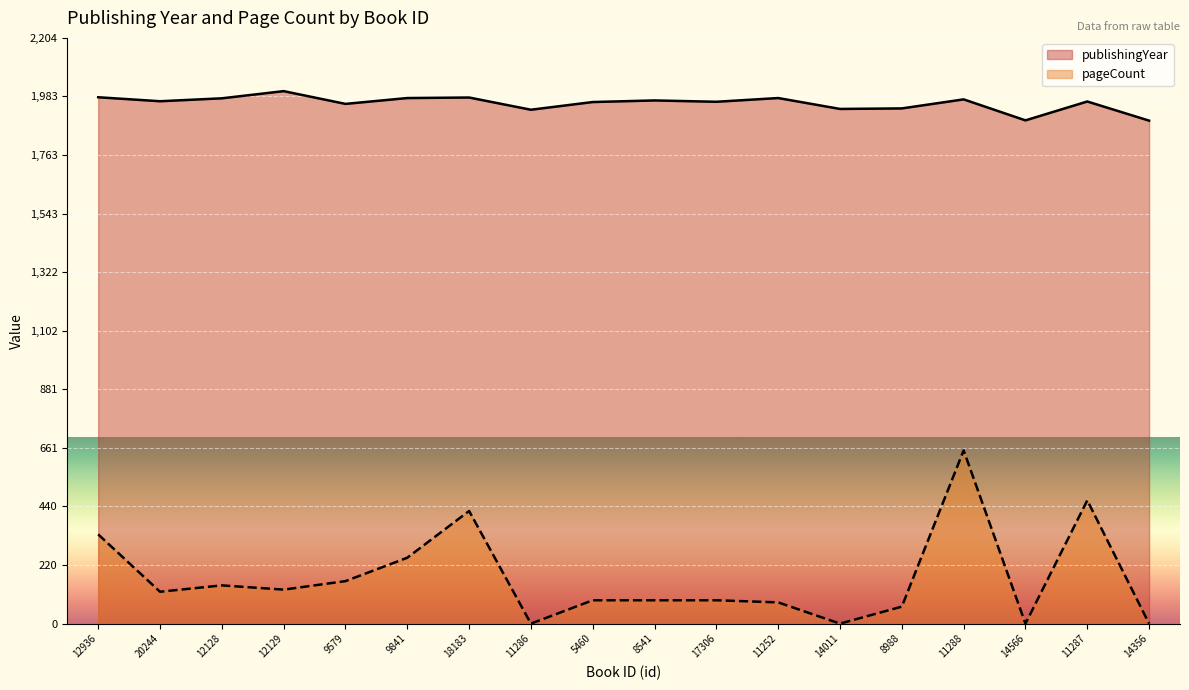

True or false: pageCount and publishingYear intersect in this chart.

False